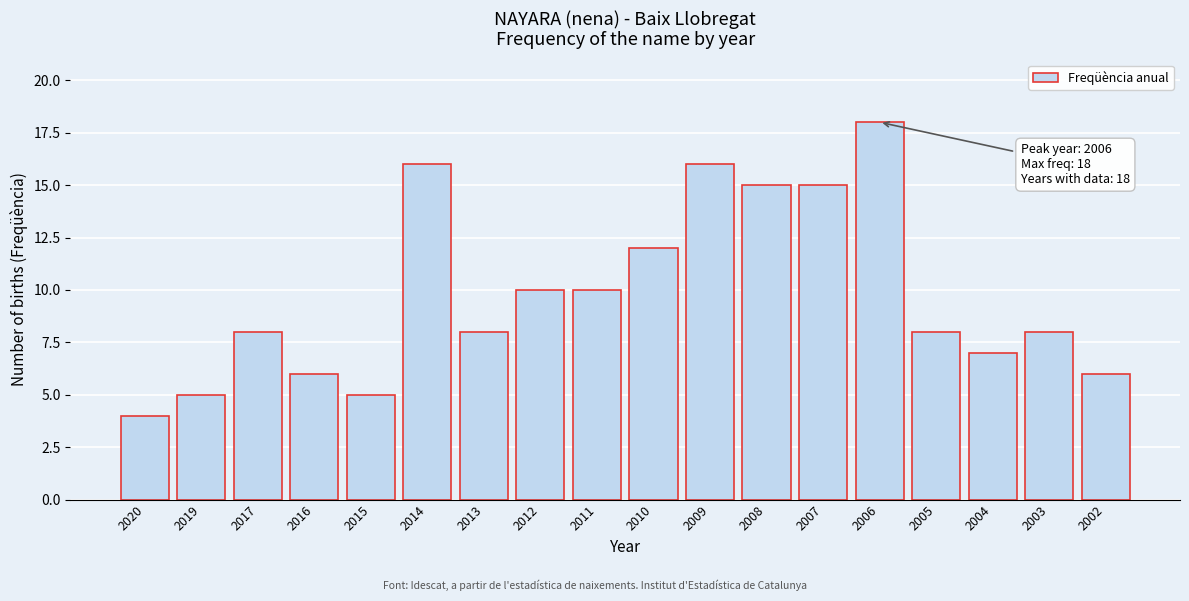

Reading left to right, transcribe all the data shown in this chart.

2020=4	2019=5	2017=8	2016=6	2015=5	2014=16	2013=8	2012=10	2011=10	2010=12	2009=16	2008=15	2007=15	2006=18	2005=8	2004=7	2003=8	2002=6